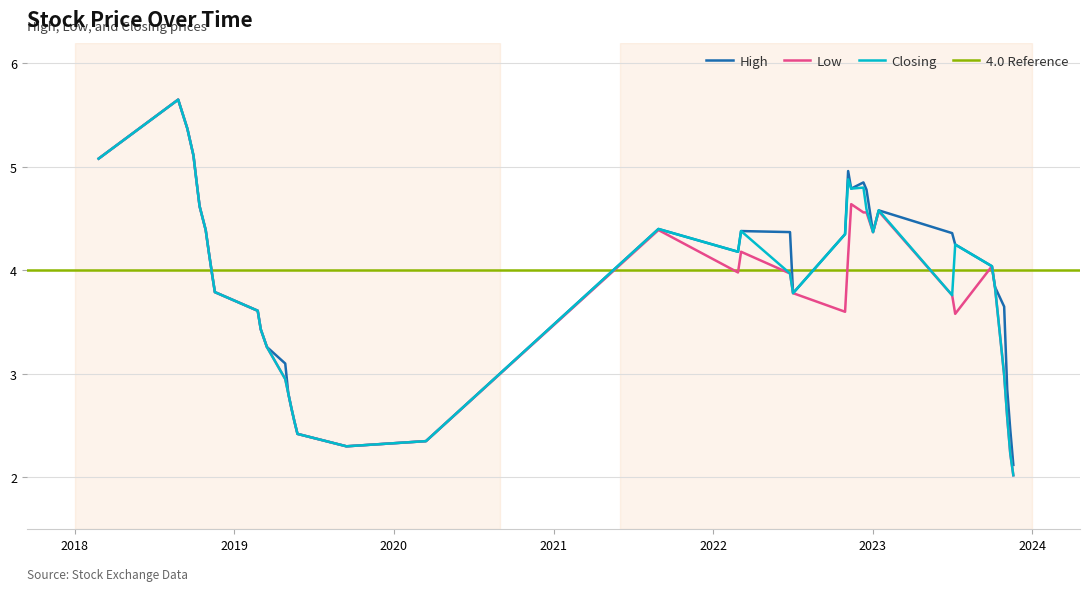

True or false: Closing and Low cross at least once.

False